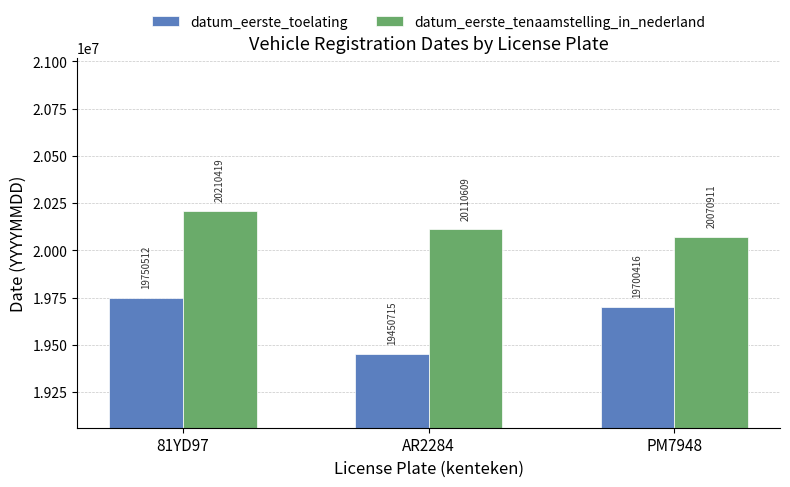

Between AR2284 and PM7948, which series saw the biggest shift?

datum_eerste_toelating